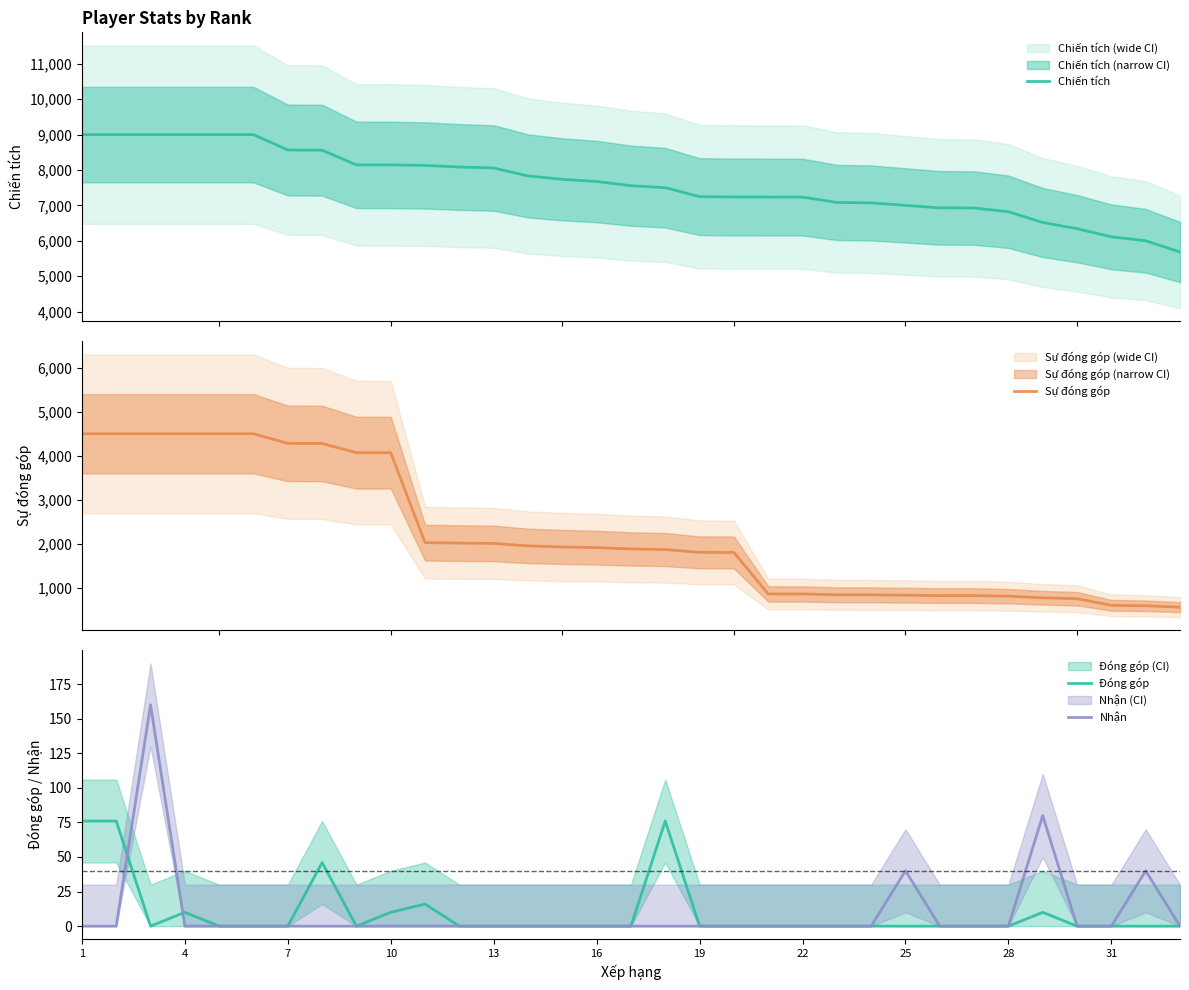

How many values in the Chiến tích series are below 7557?

16